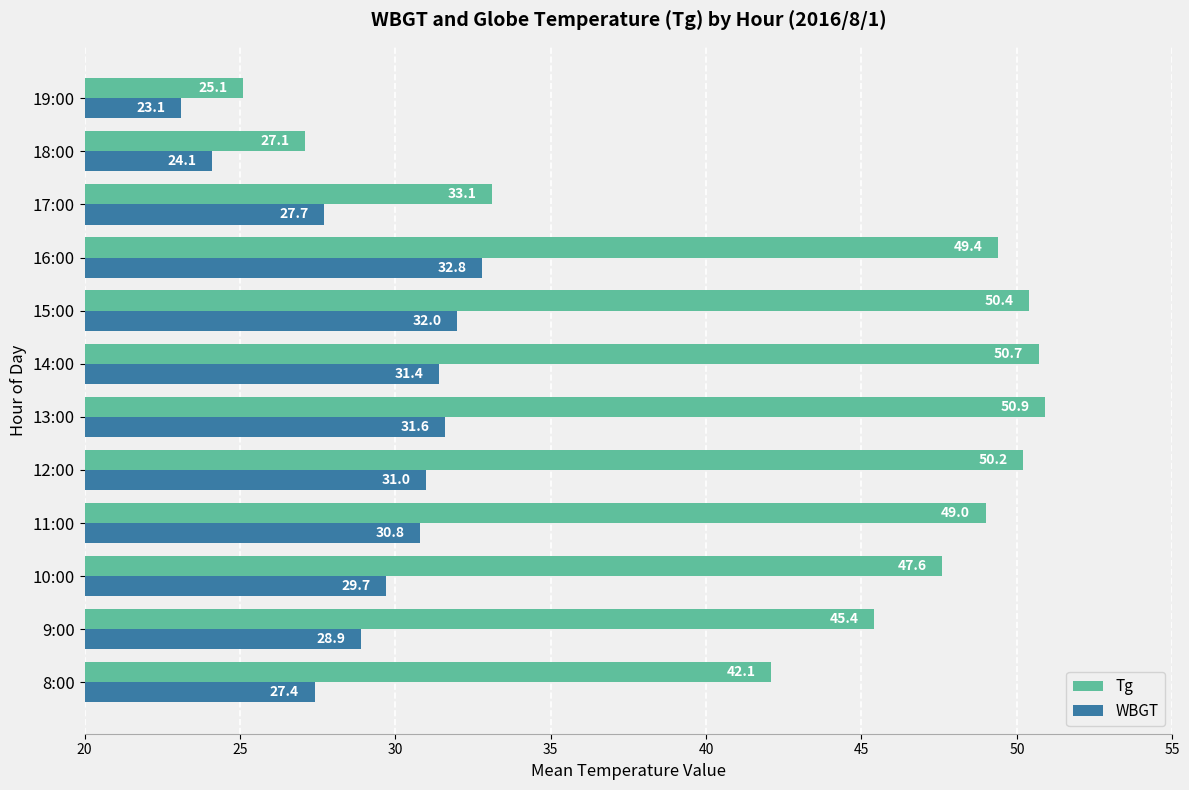

Where is WBGT nearest to the value 27?

8:00